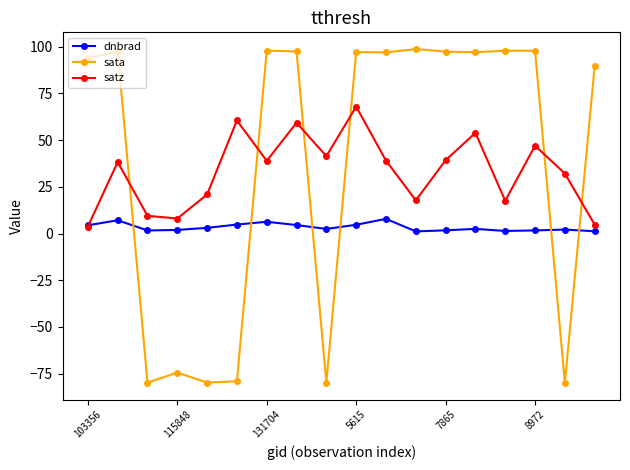

What is the value of the dnbrad point at the 15th from the left?

1.4